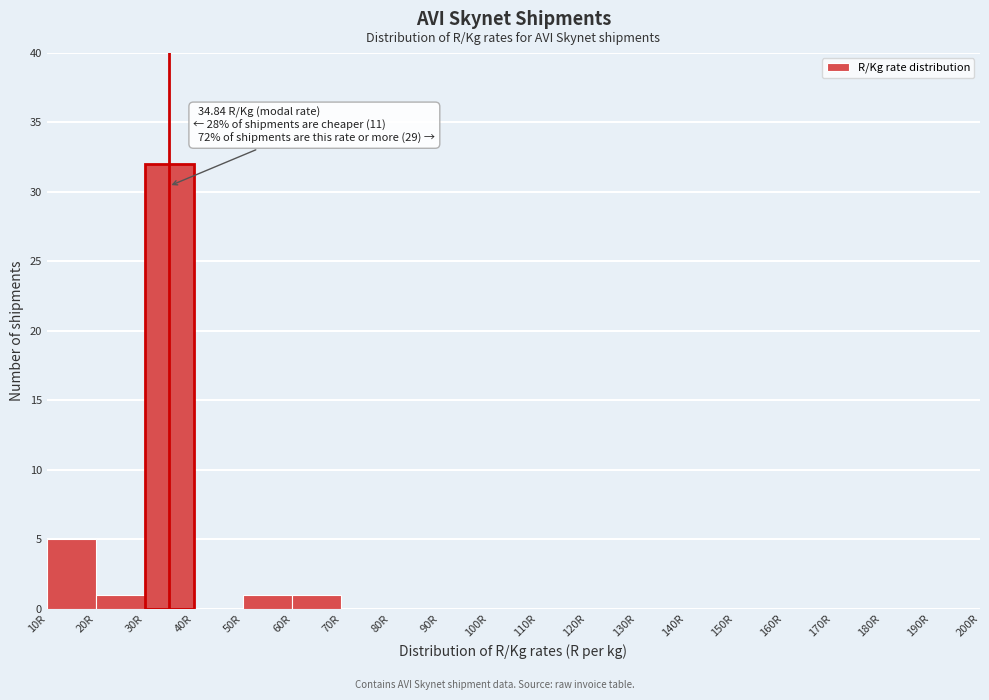

Over which range of the x-axis is the bar tallest?

30 to 40